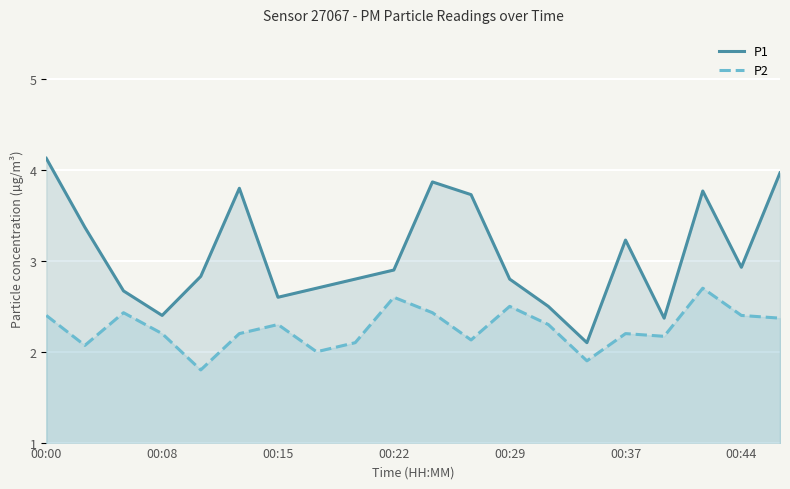

What is the spread (max minus min) of values at 00:29?

0.3